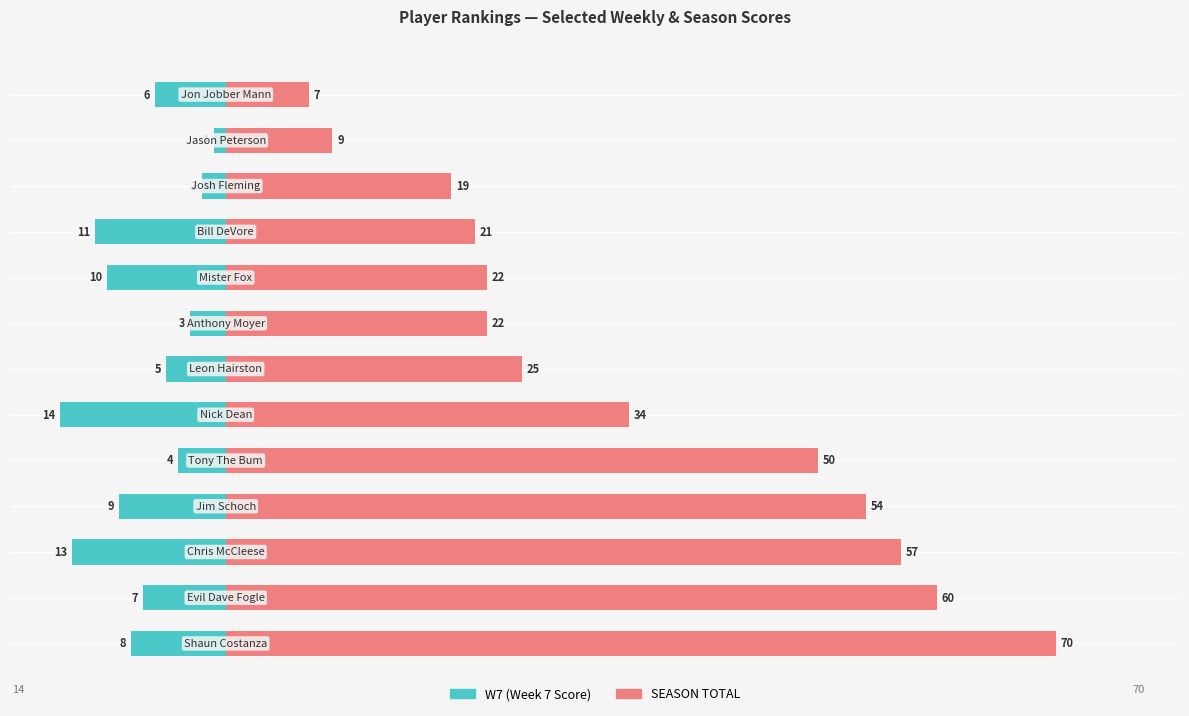

Reading left to right, extract all data points from this chart.

W7: -8	-7	-13	-9	-4	-14	-5	-3	-10	-11	-2	-1	-6
SEASON TOTAL: 70	60	57	54	50	34	25	22	22	21	19	9	7